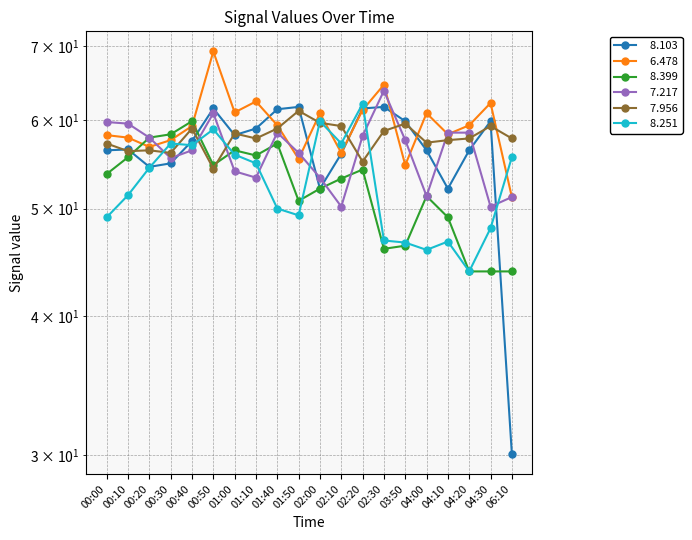

How many data points in   6.478 are less than 59?

9